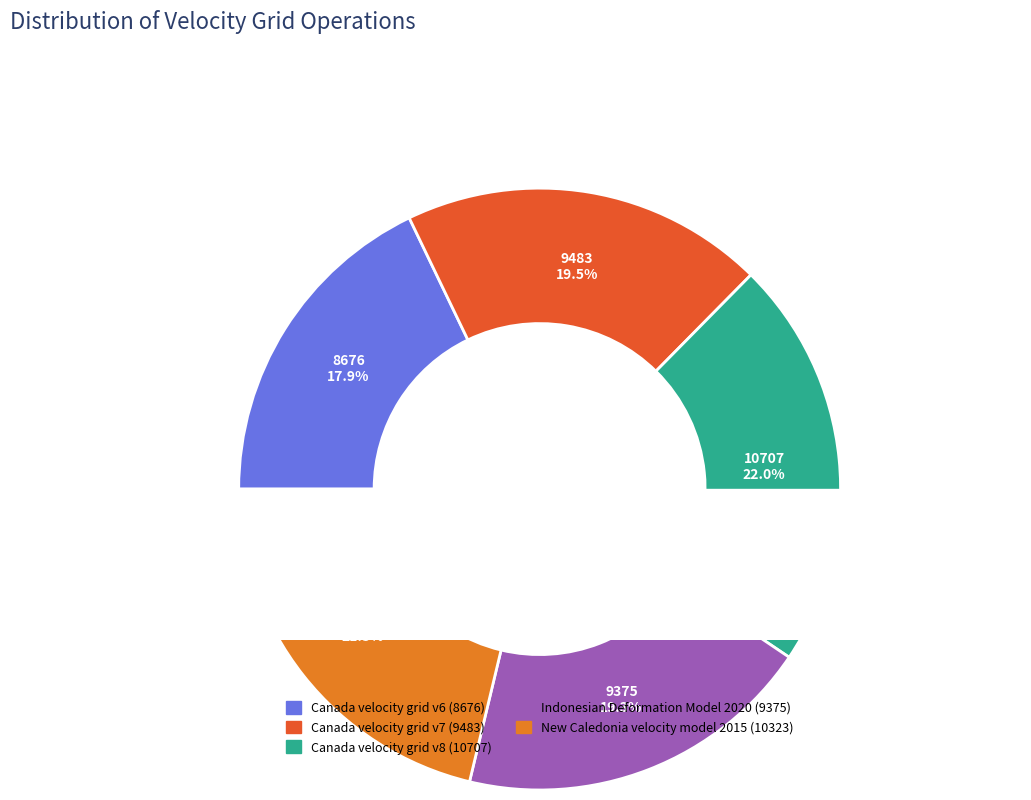

Rank the categories by value from highest to lowest.

Canada velocity grid v8, New Caledonia velocity model 2015, Canada velocity grid v7, Indonesian Deformation Model 2020, Canada velocity grid v6